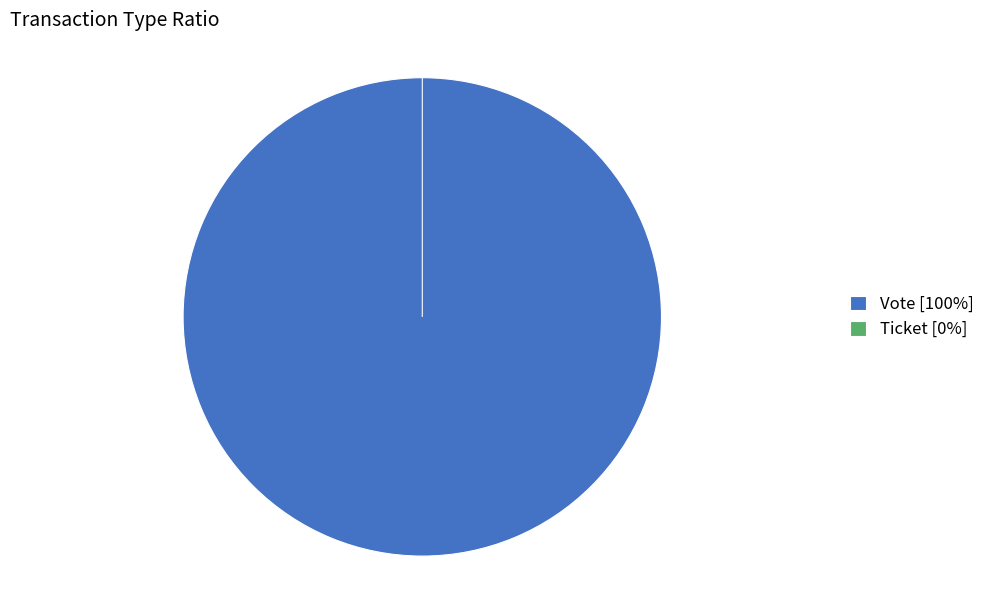

Count the number of slices in the pie.

2